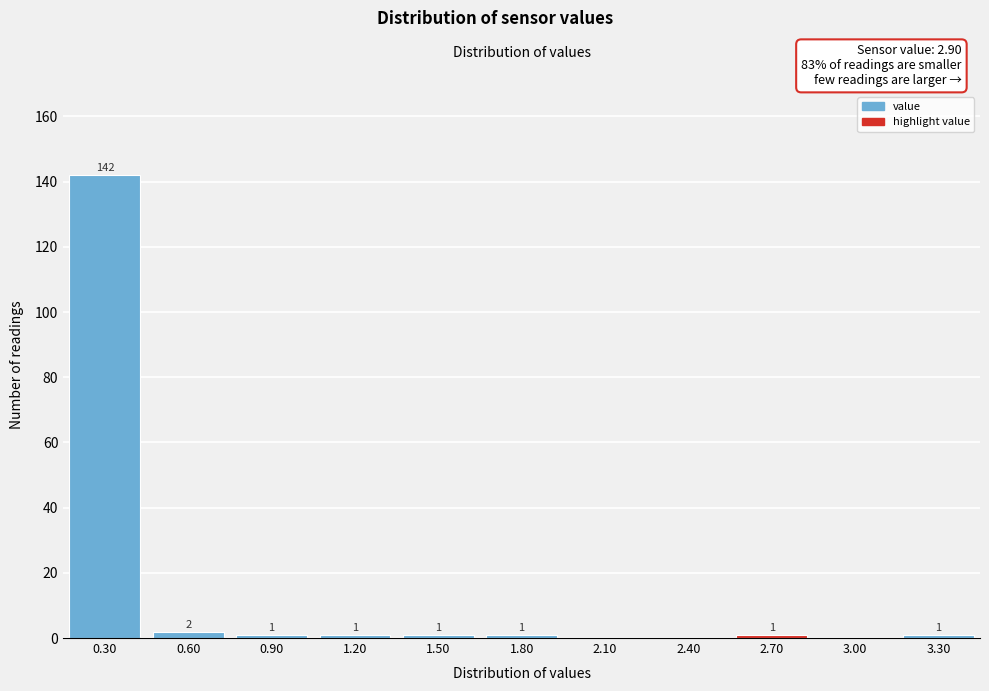

Reading left to right, transcribe all the data shown in this chart.

0.30=142	0.60=2	0.90=1	1.20=1	1.50=1	1.80=1	2.10=0	2.40=0	2.70=1	3.00=0	3.30=1